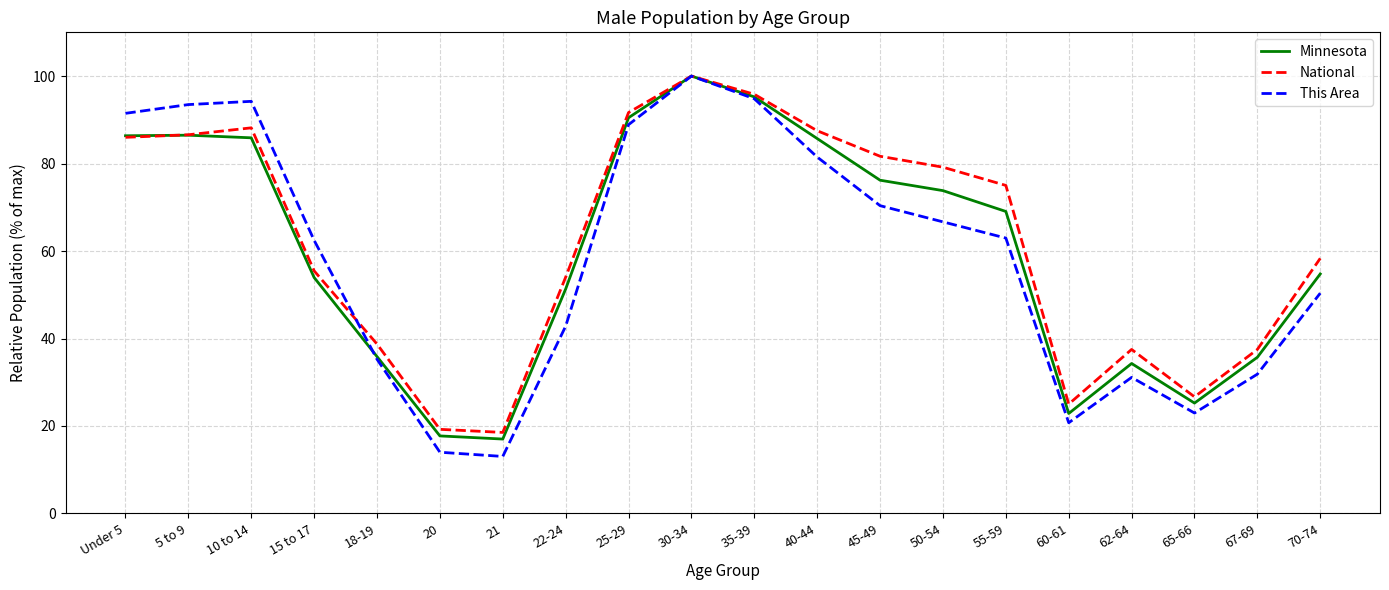

What position from the right is 65-66?

3